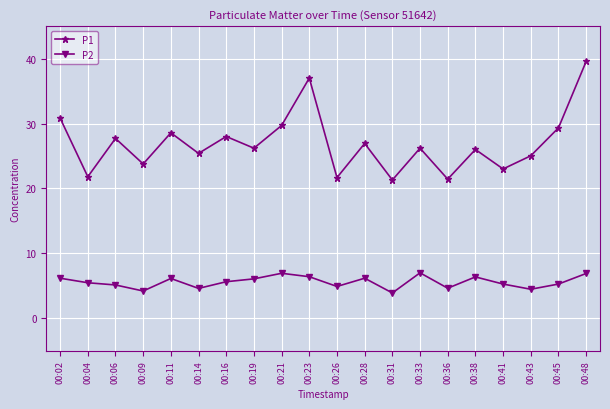

What is the value of the P2 point at the 5th from the left?

6.1